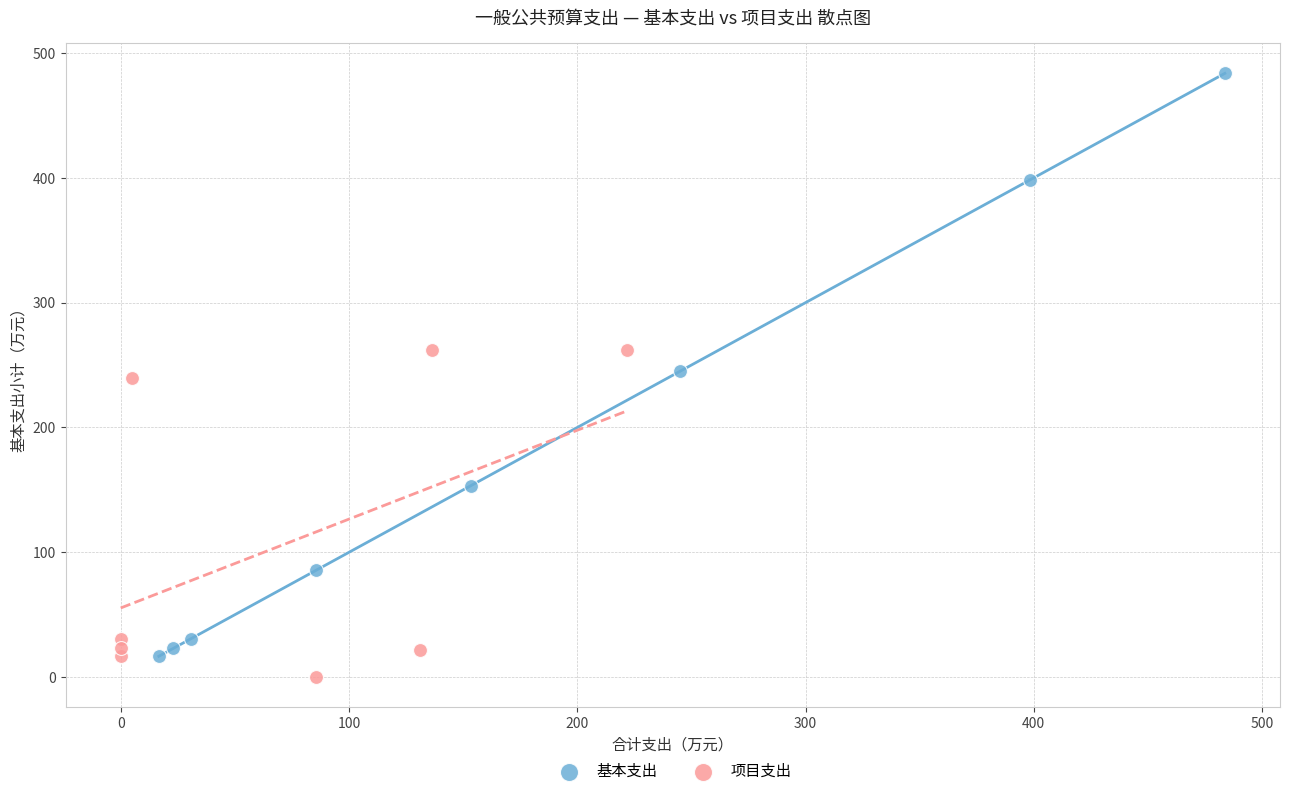

Which series has the largest Y range (max minus min)?

基本支出